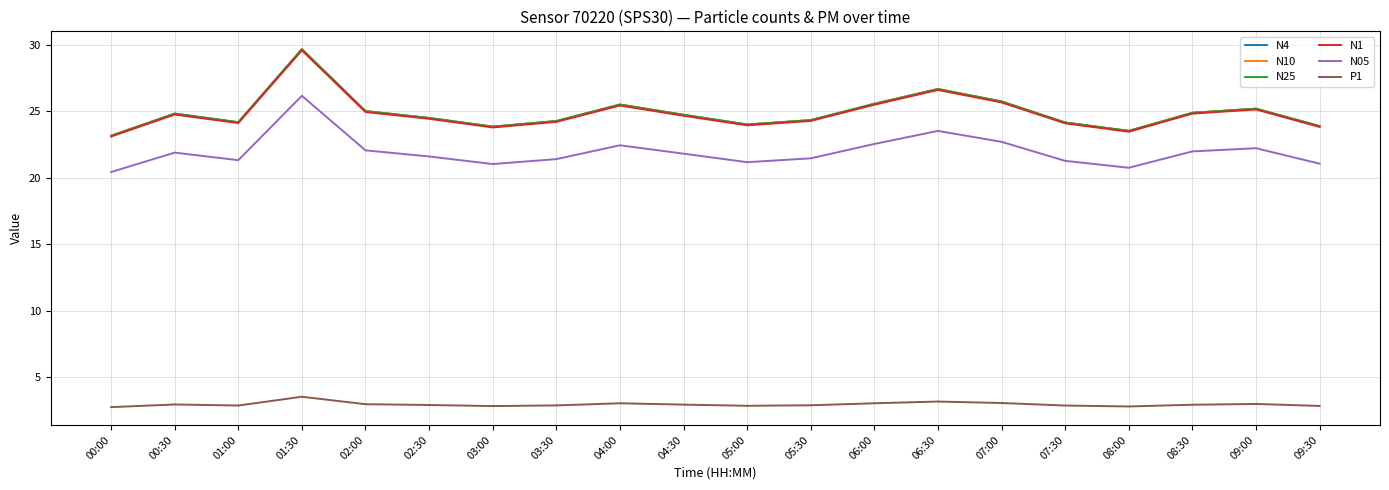

What is the spread (max minus min) of values at 09:30?

21.0